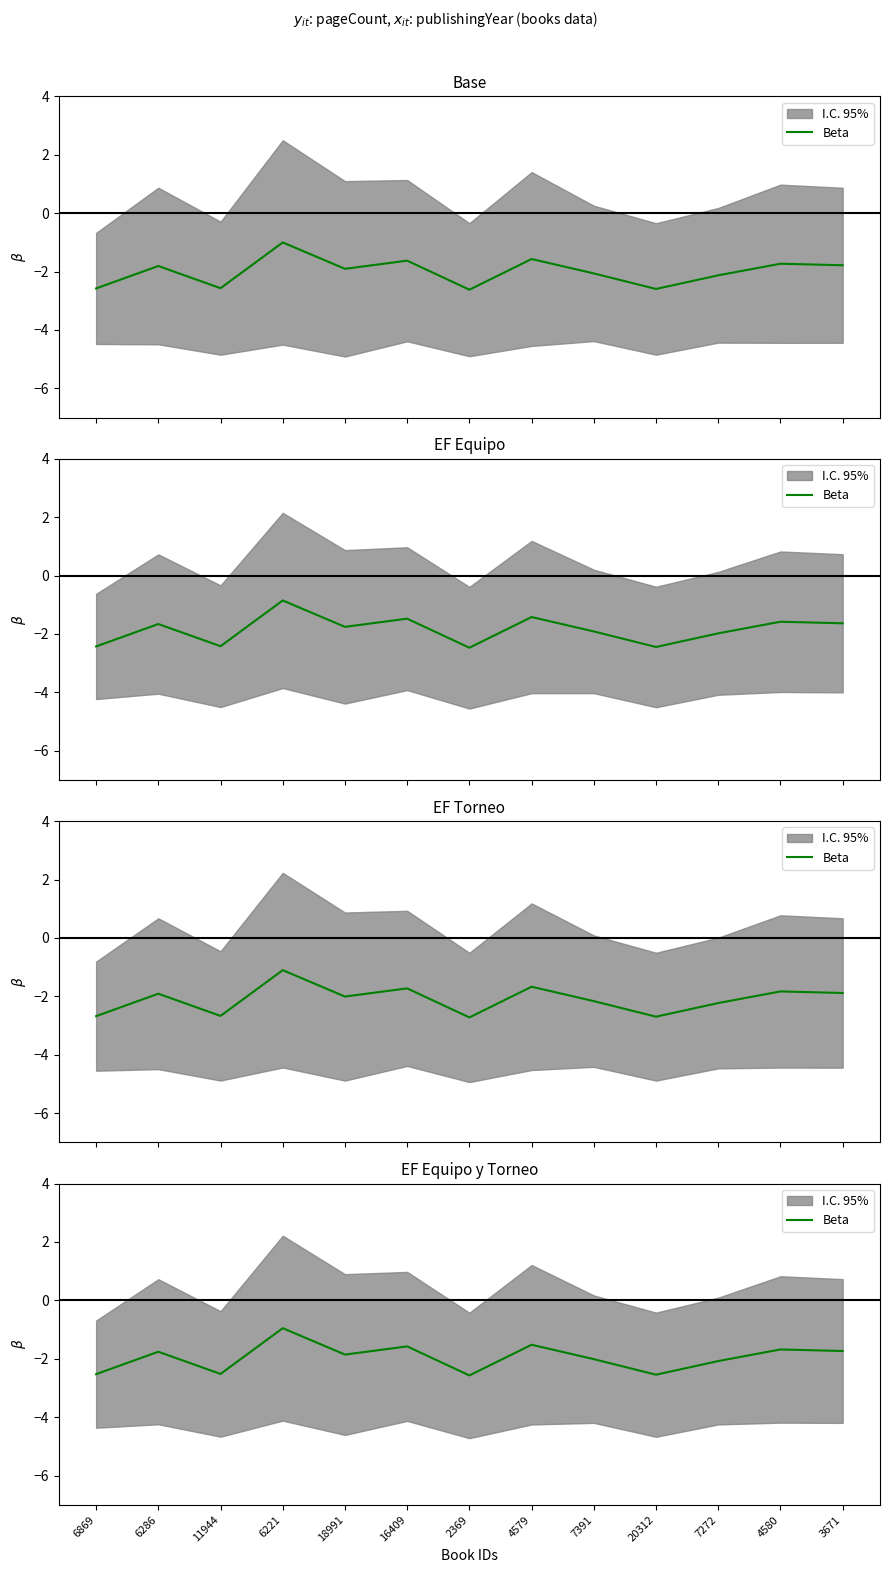

What is the difference between the maximum and minimum values?

1.6